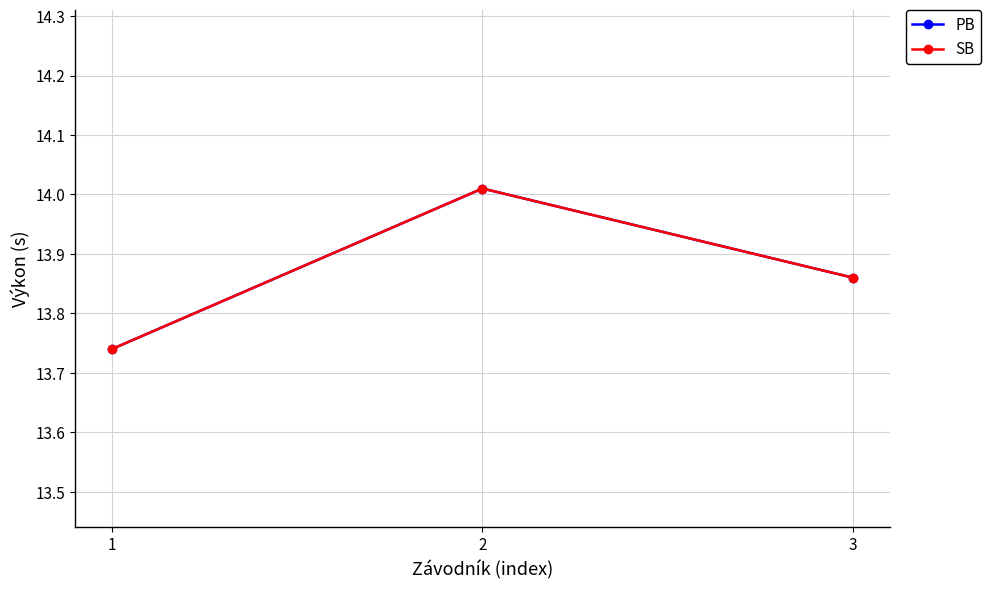

What is the value of the SB point at the 3rd from the left?

13.9